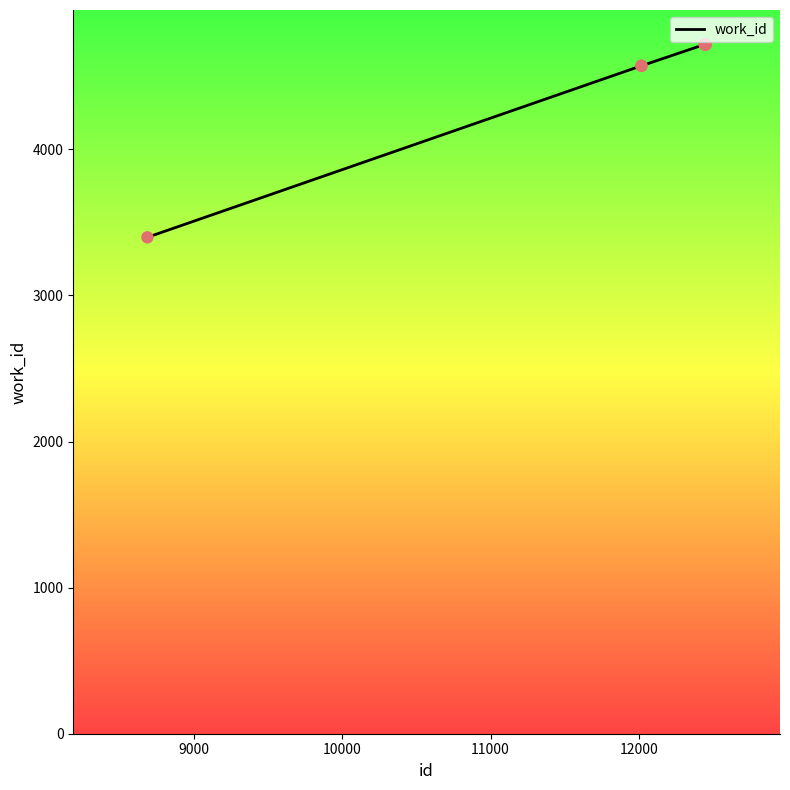

What is the difference between the maximum and minimum values?

1320